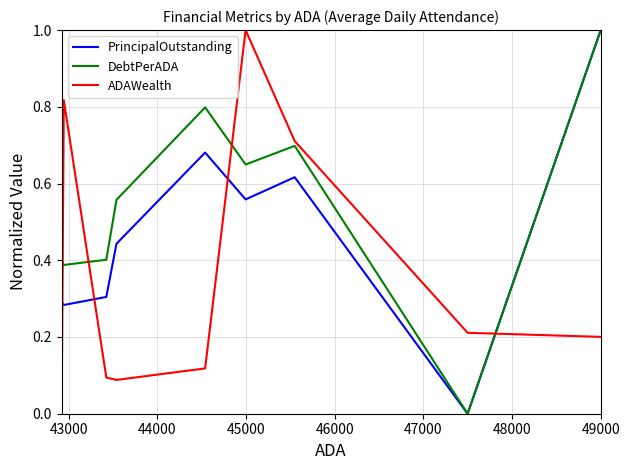

Rank the series by their average value, from highest to lowest.

DebtPerADA, PrincipalOutstanding, ADAWealth